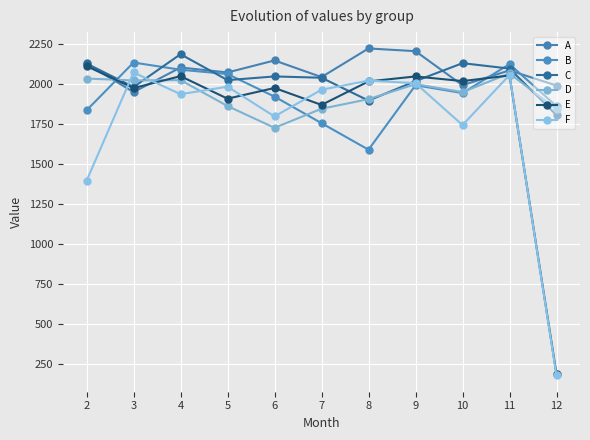

List the series in order of their peak value, highest first.

A, C, B, E, F, D